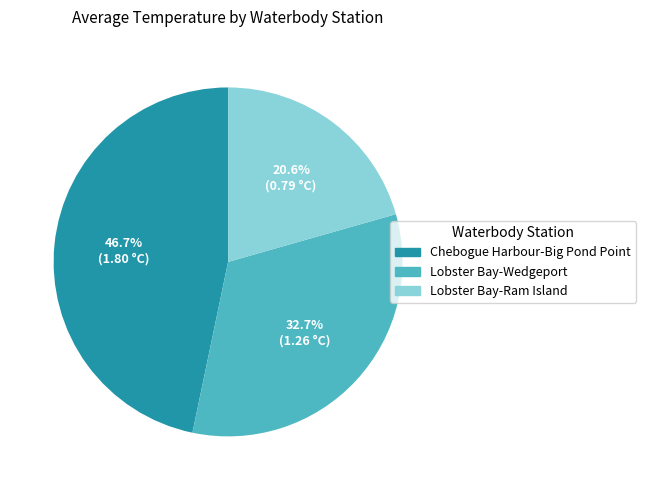

Is there any slice that represents more than half of the pie?

No